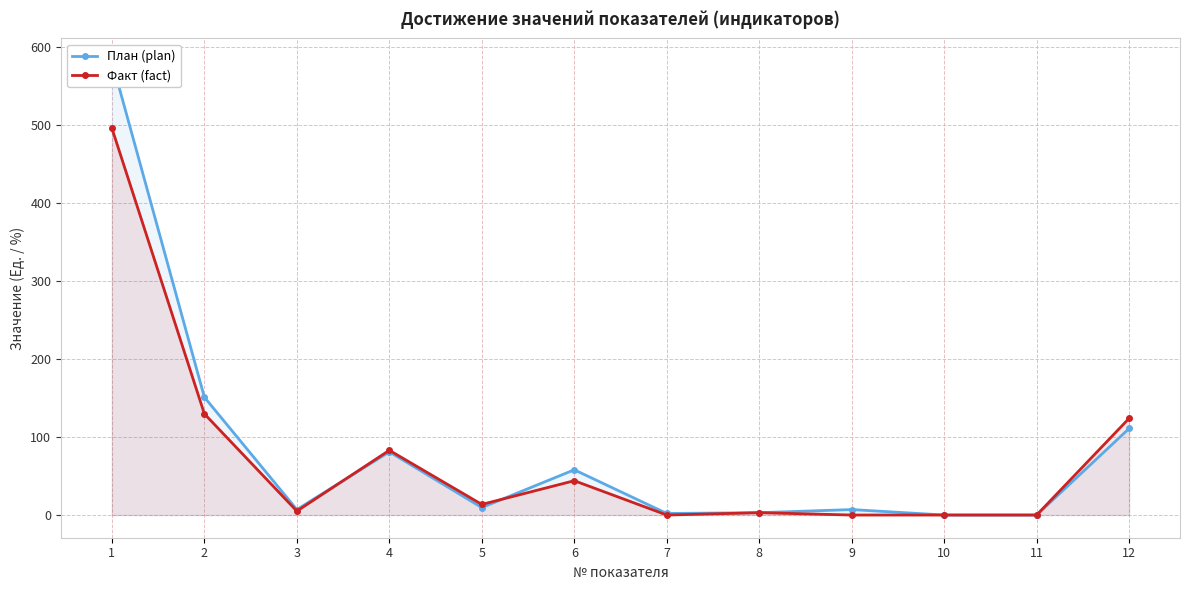

What is the sum of all Факт (fact) values?

898.4